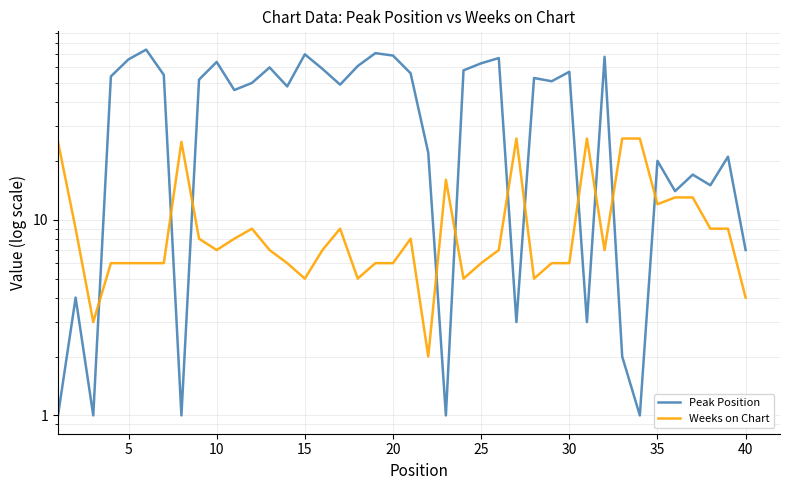

Rank the series by their maximum value, from lowest to highest.

Weeks on Chart, Peak Position